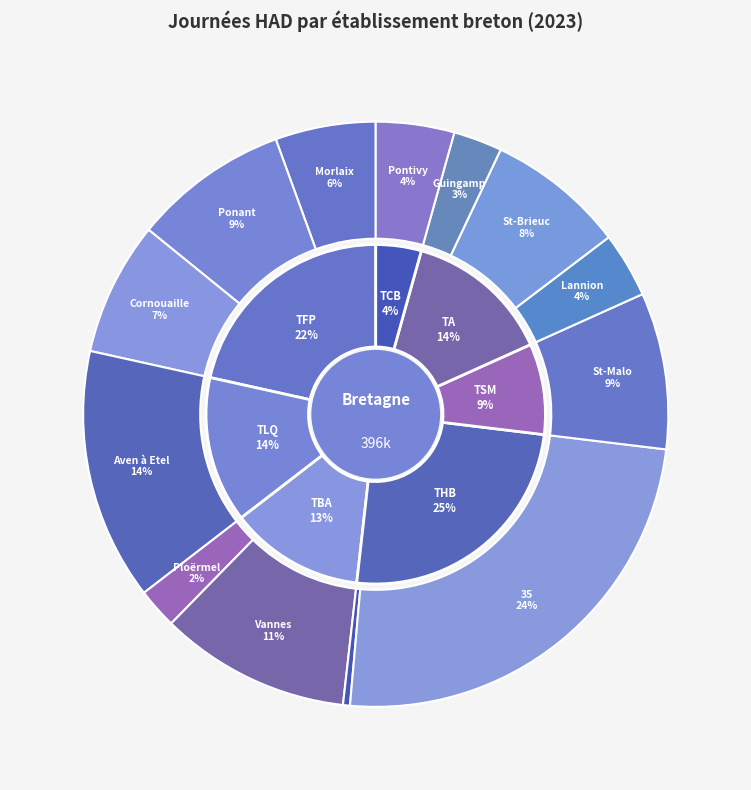

To the nearest percent, what is the average slice percentage?

8%